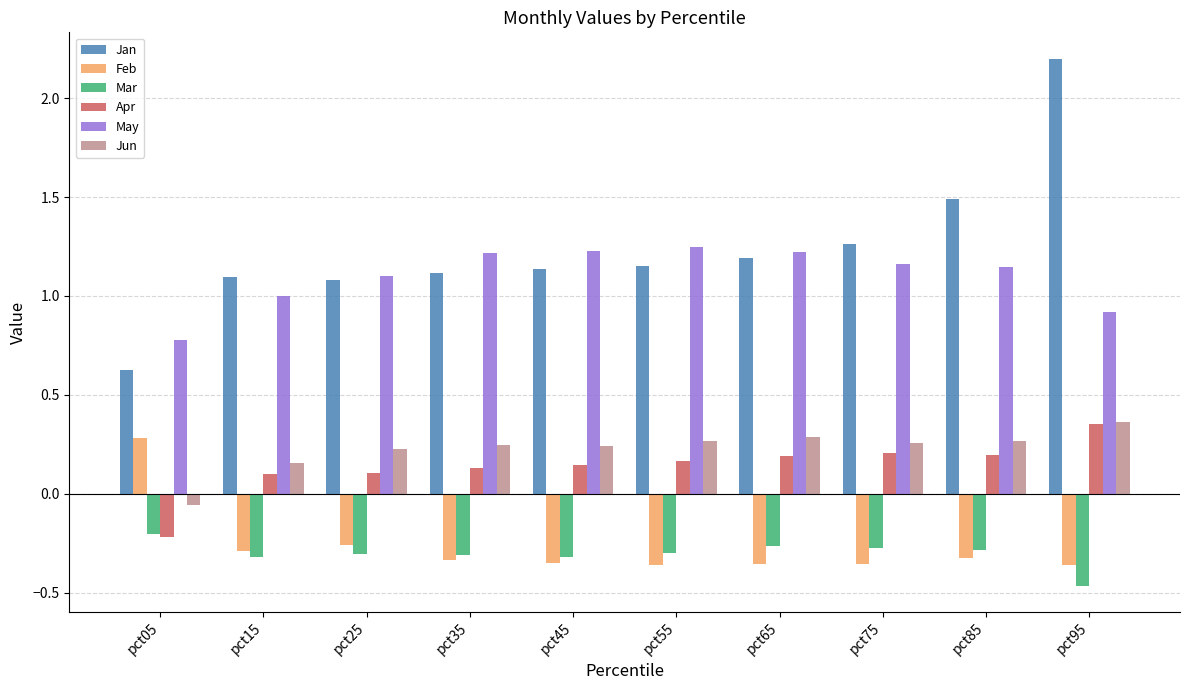

Does the chart contain any negative values?

Yes